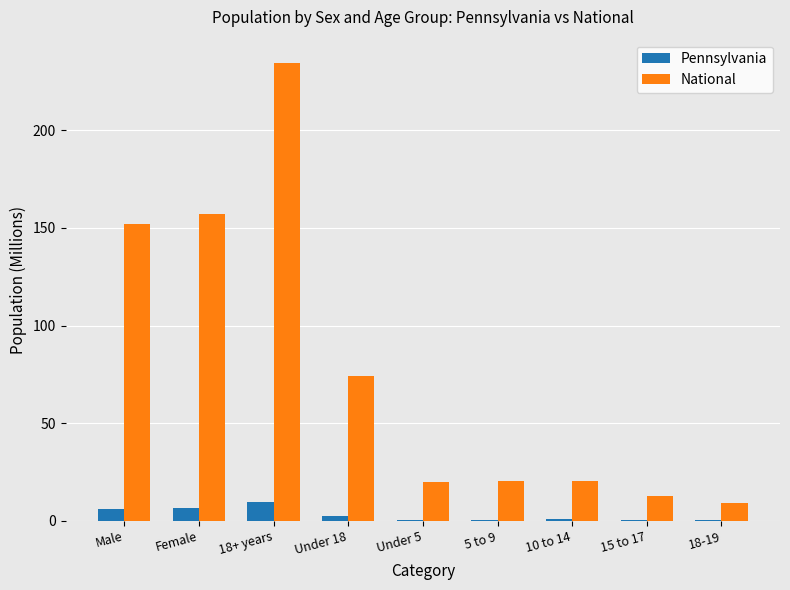

What is the sum of all National values?

700.8